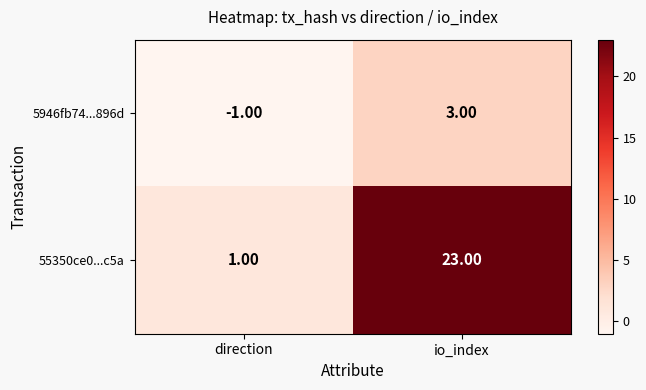

Rank the series at io_index from highest to lowest value.

55350ce0...c5a, 5946fb74...896d